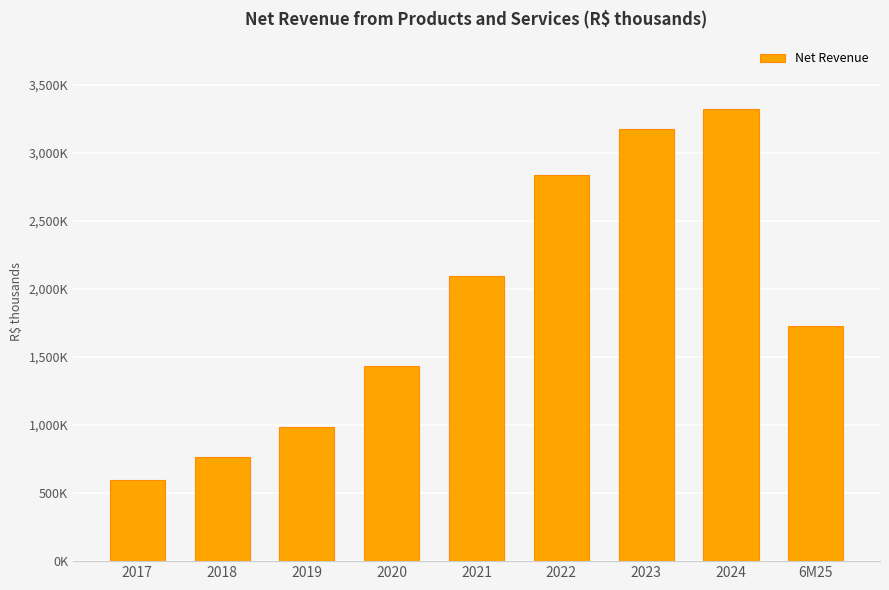

Does the chart contain any negative values?

No